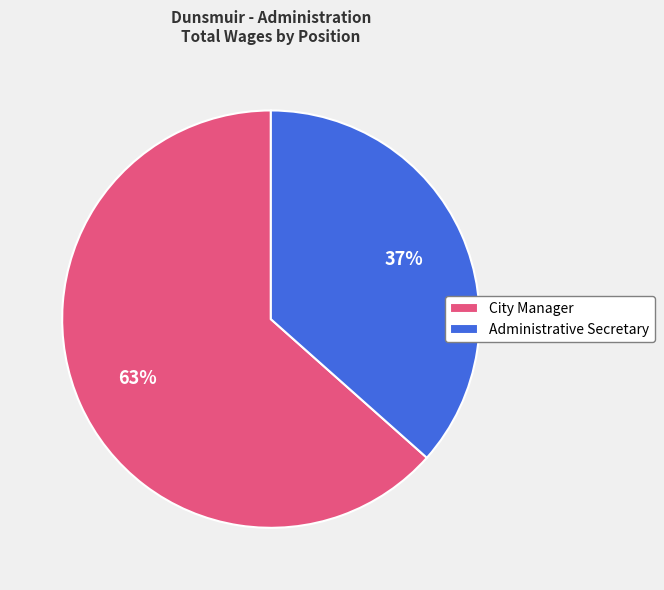

Which slice is the smallest?

Administrative Secretary